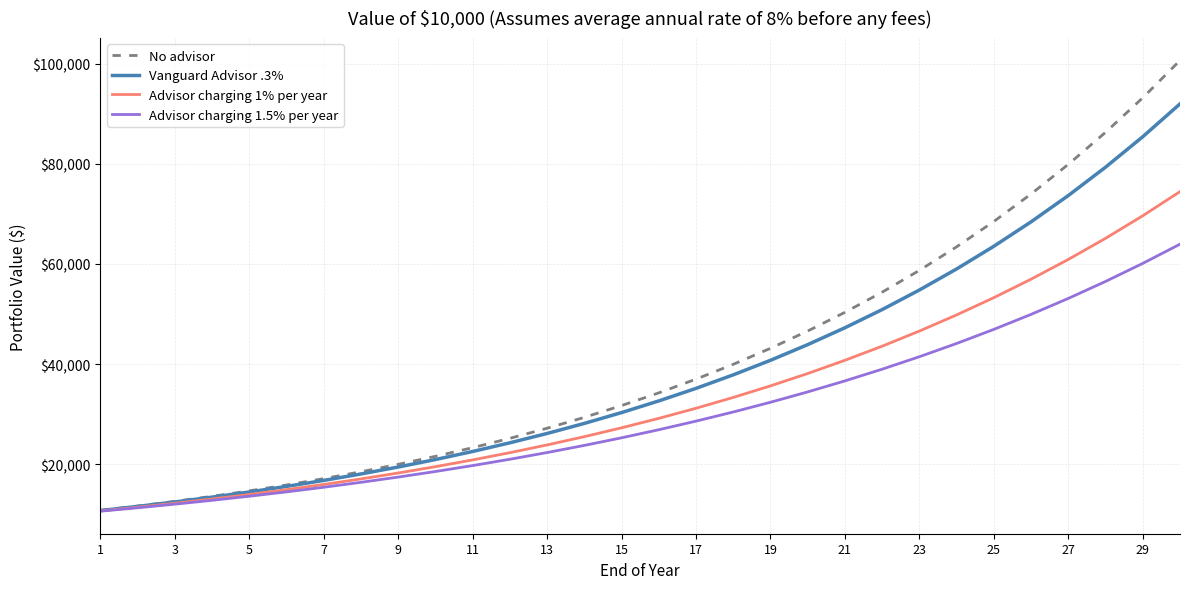

List the series in order of their peak value, lowest first.

Advisor charging 1.5% per year, Advisor charging 1% per year, Vanguard Advisor .3%, No advisor